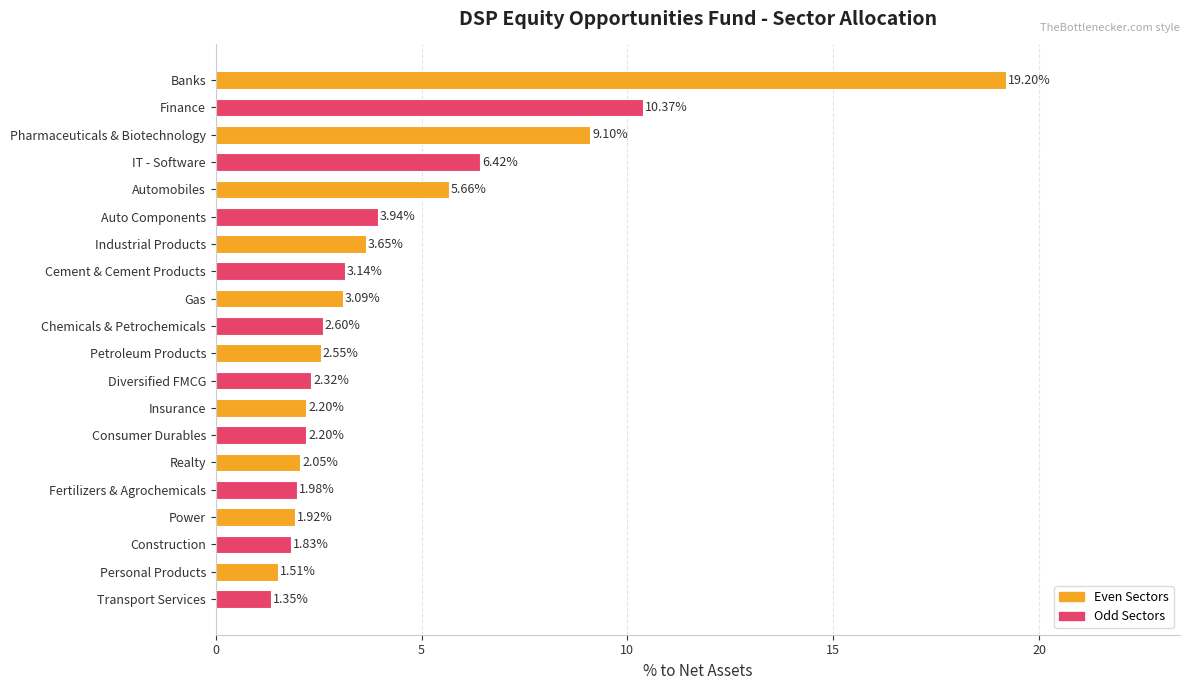

What is the sum of all values?

87.1